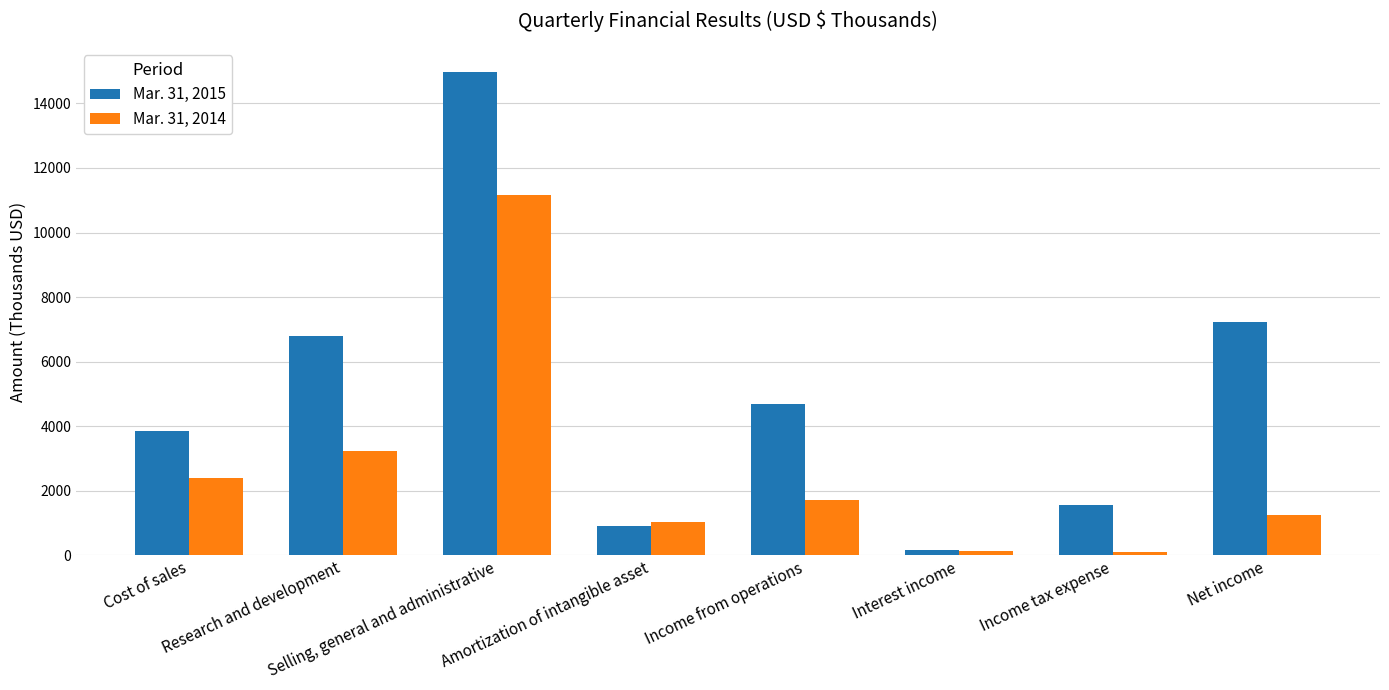

Between Selling, general and administrative and Net income, which series saw the biggest shift?

Mar. 31, 2014